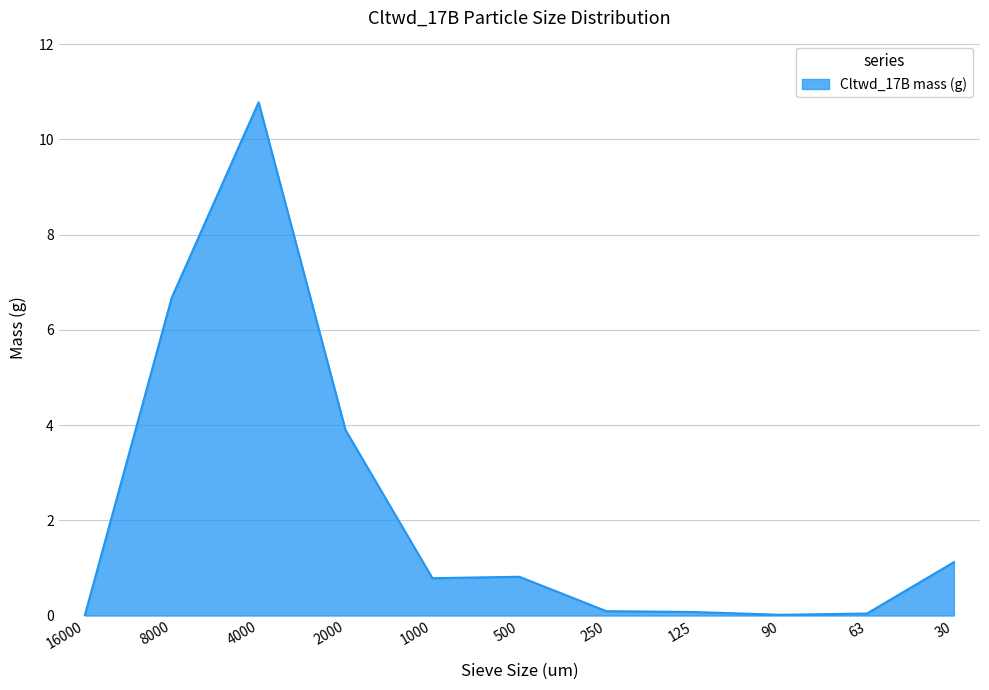

What is the sum of all values?

24.3